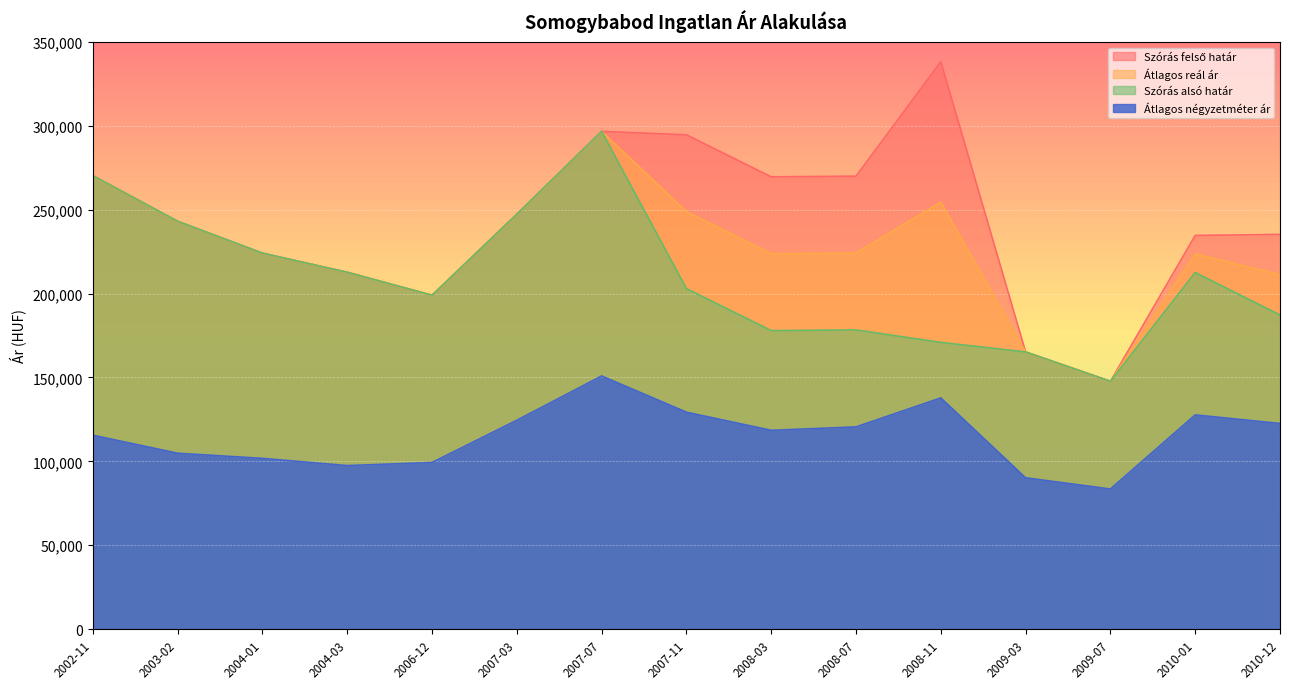

Which has a higher value, 2004-03 or 2008-03?

2008-03